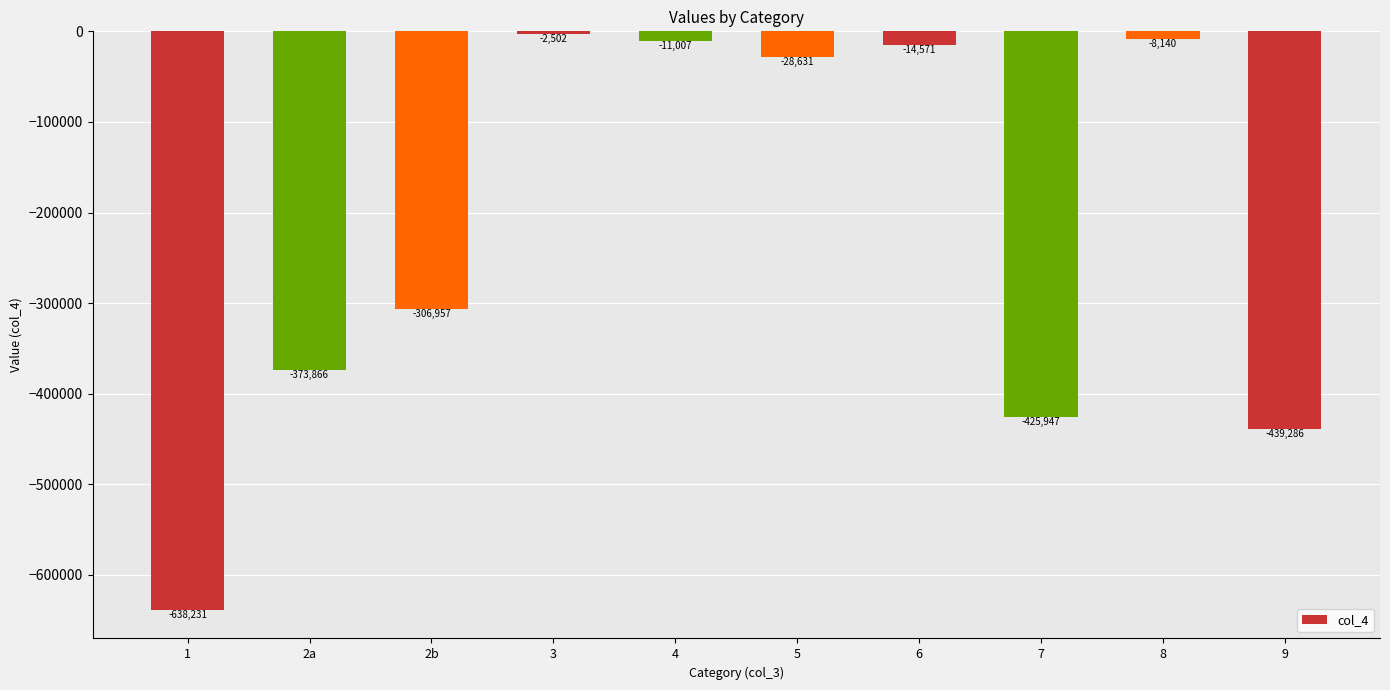

What is the smallest value displayed?

-638230.5